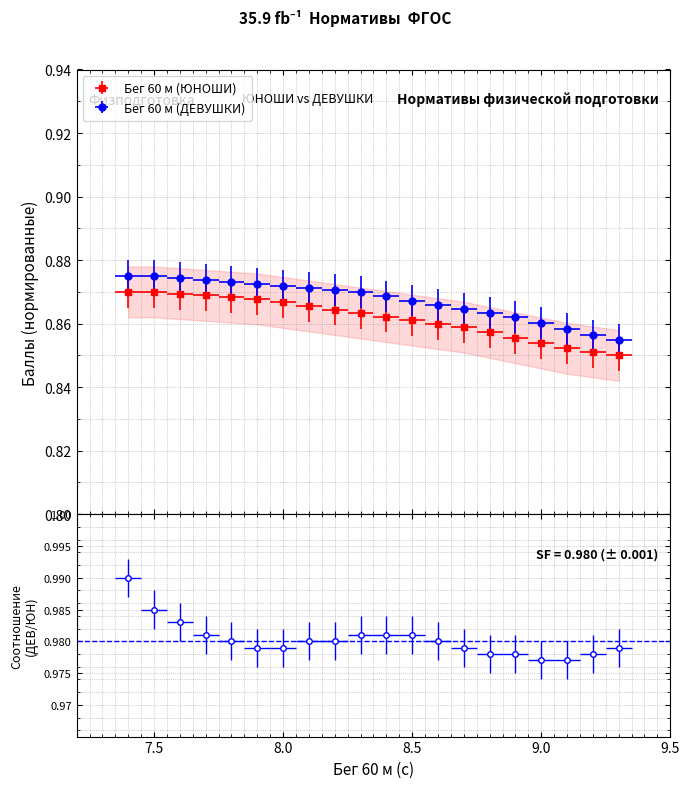

True or false: Бег 60 м (ДЕВУШКИ) has more than 0 interior local peaks.

False